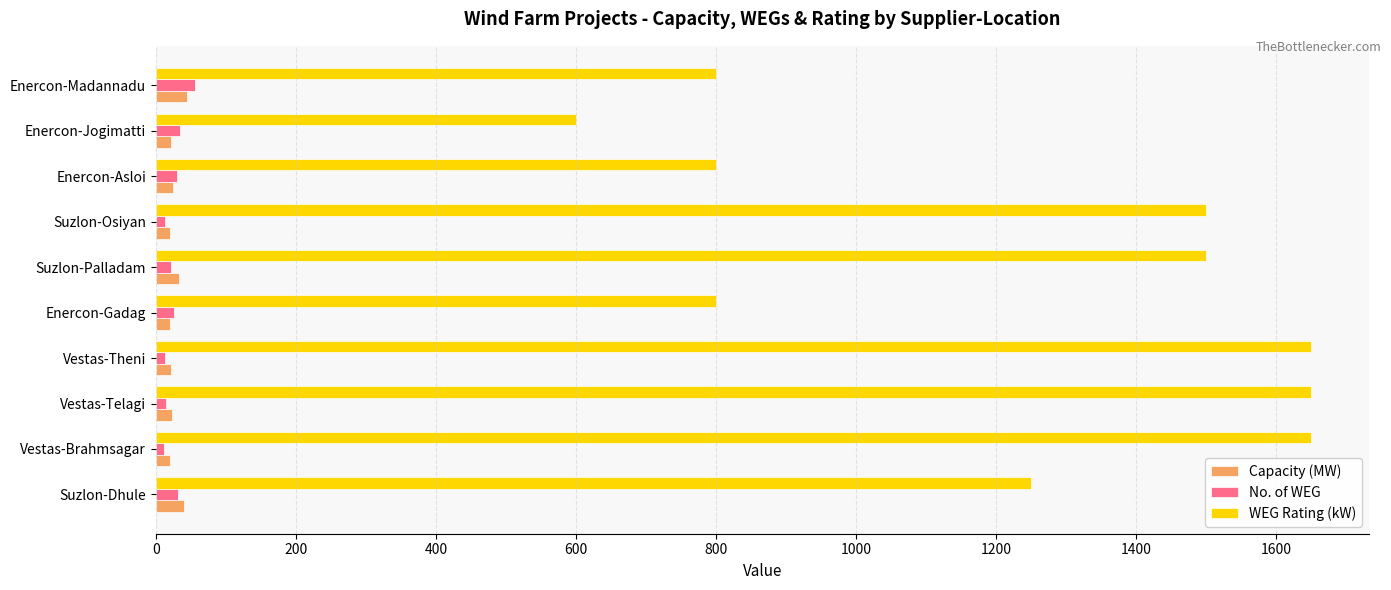

What is the highest value of the No. of WEG series?

56.0